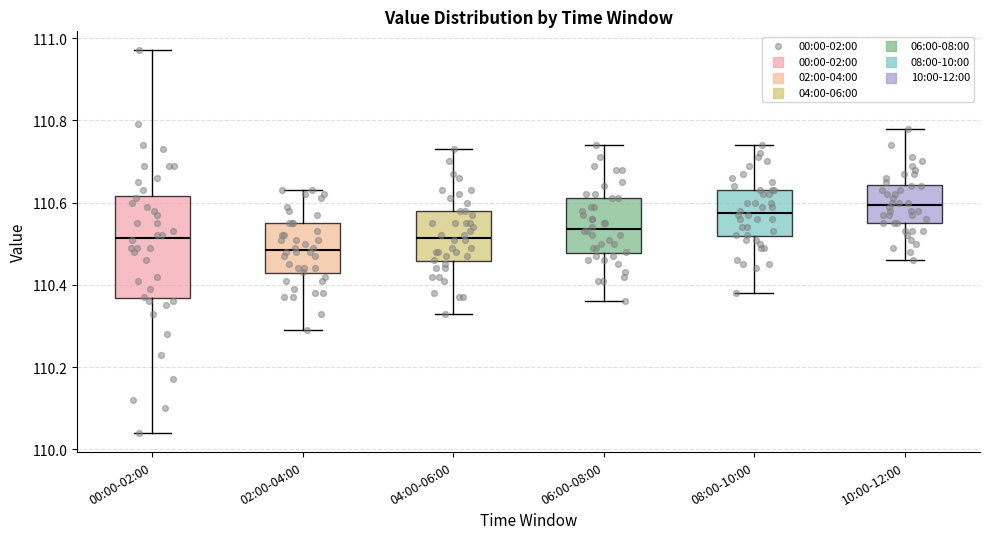

Reading left to right, transcribe this box plot: for each box, give where its median line is, the range the box spans, and where its two whiskers end, as read against the y-axis. The values are not printed on the chart, so give them approximately, as read against the axis.

00:00-02:00: median 110.52, box 110.36 to 110.62, whiskers 110.04 to 110.98
02:00-04:00: median 110.48, box 110.42 to 110.56, whiskers 110.30 to 110.64
04:00-06:00: median 110.52, box 110.46 to 110.58, whiskers 110.34 to 110.74
06:00-08:00: median 110.54, box 110.48 to 110.62, whiskers 110.36 to 110.74
08:00-10:00: median 110.58, box 110.52 to 110.64, whiskers 110.38 to 110.74
10:00-12:00: median 110.60, box 110.56 to 110.64, whiskers 110.46 to 110.78